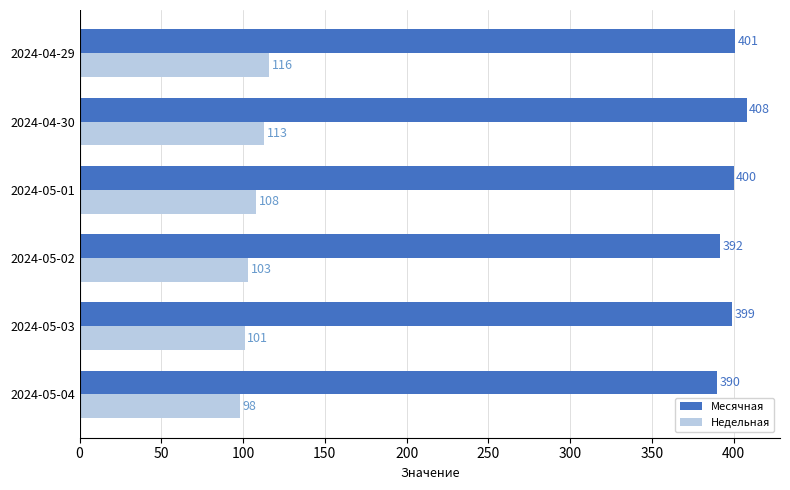

Which label corresponds to the largest value in the chart?

2024-04-30